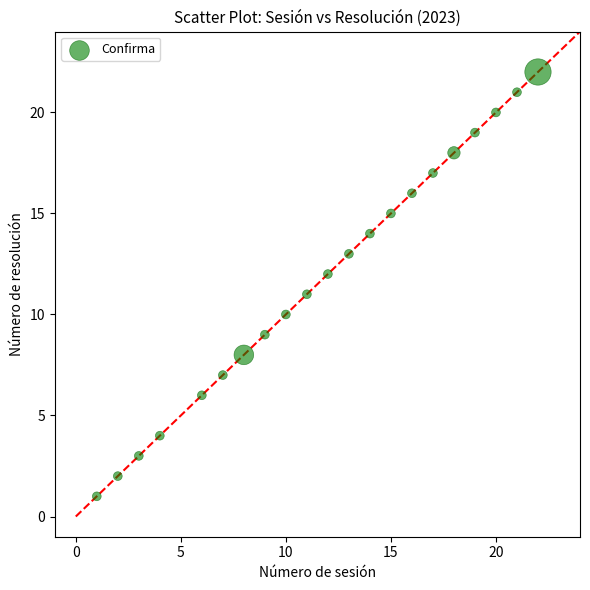

What is the range of X values (max minus min)?

21